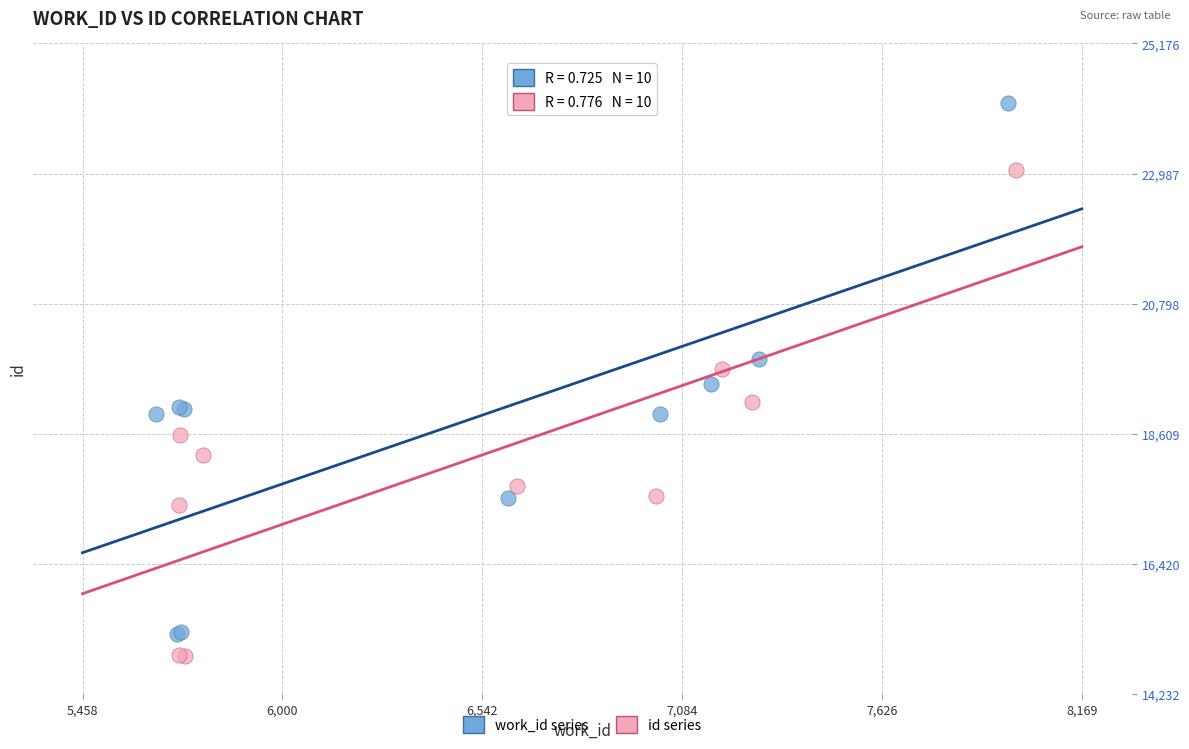

Which series has the largest Y range (max minus min)?

work_id series